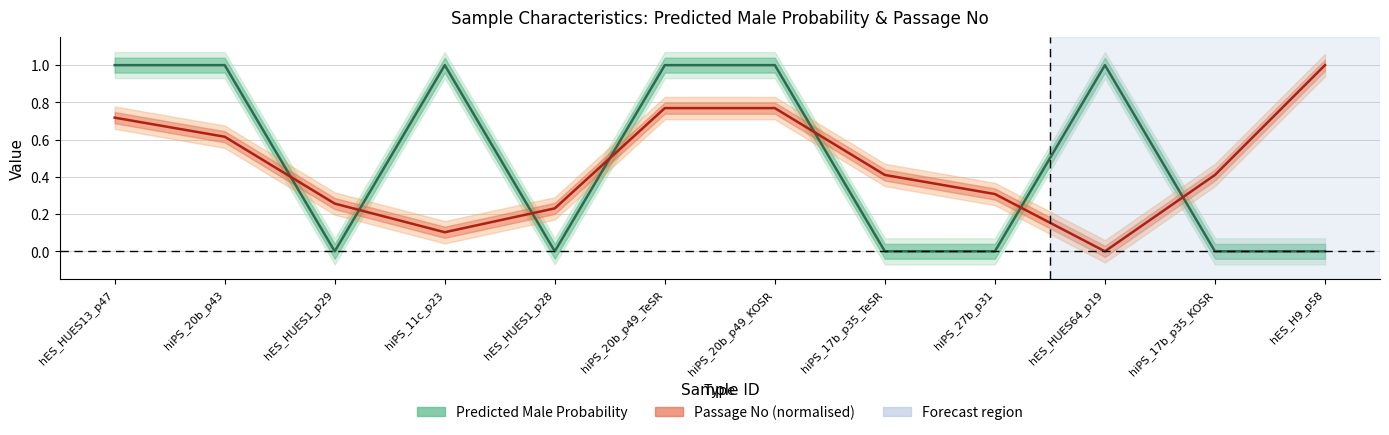

At which label is Predicted Male Probability closest to 0?

hES_H9_p58